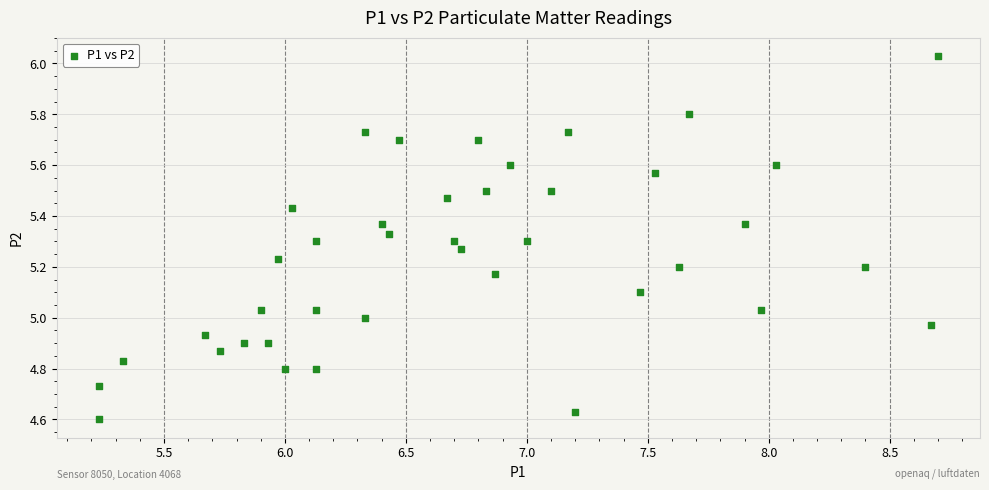

What is the range of Y values (max minus min)?

1.4